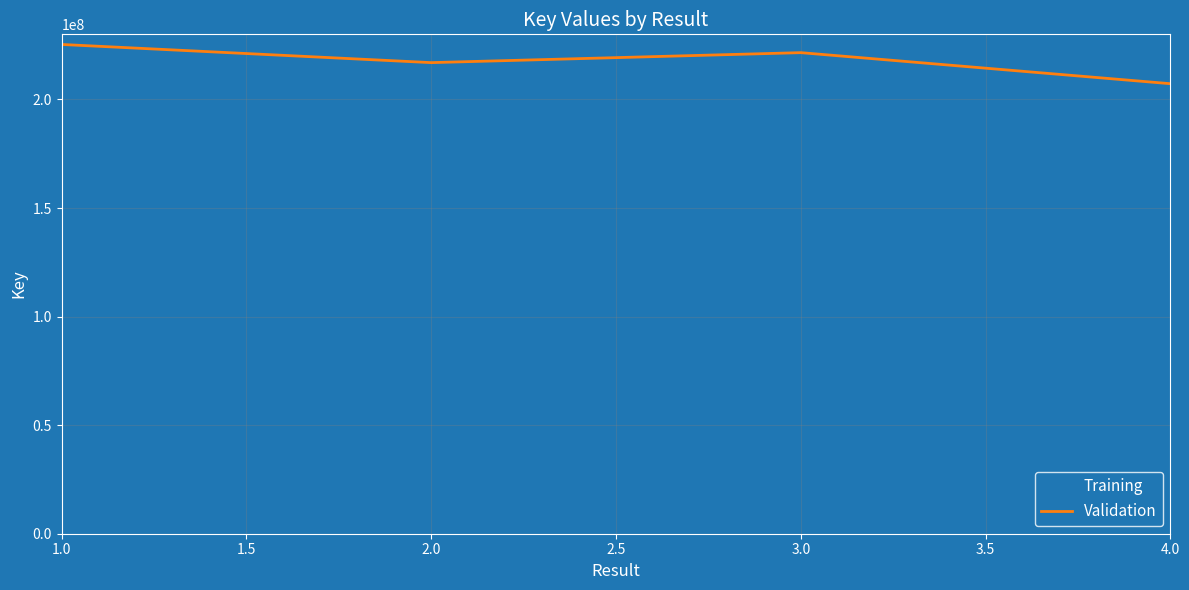

Reading left to right, list all the values displayed in this chart.

225338608	216967742	221567255	207265376